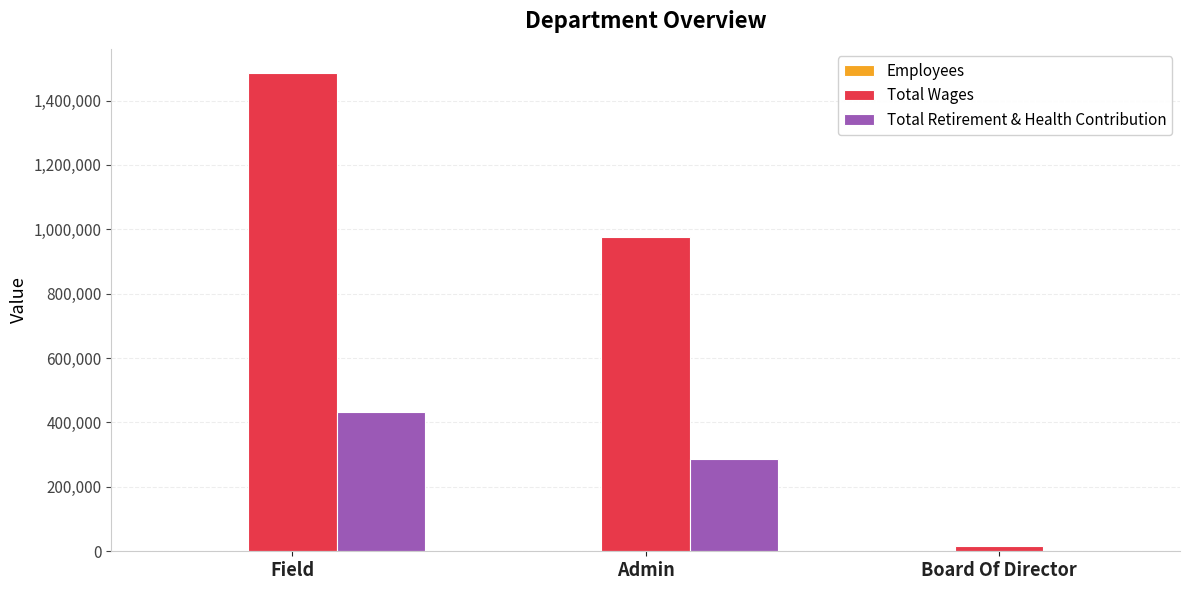

Does the chart contain stacked bars?

No